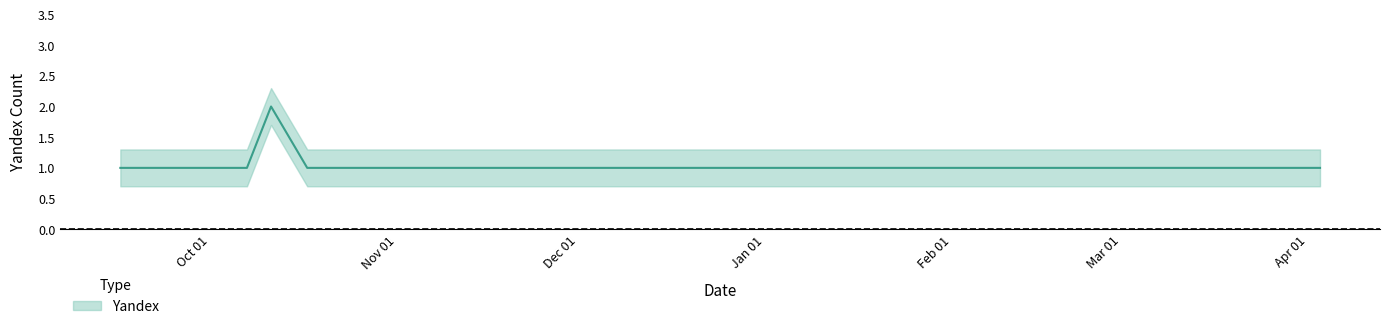

What is the minimum value shown in the chart?

1